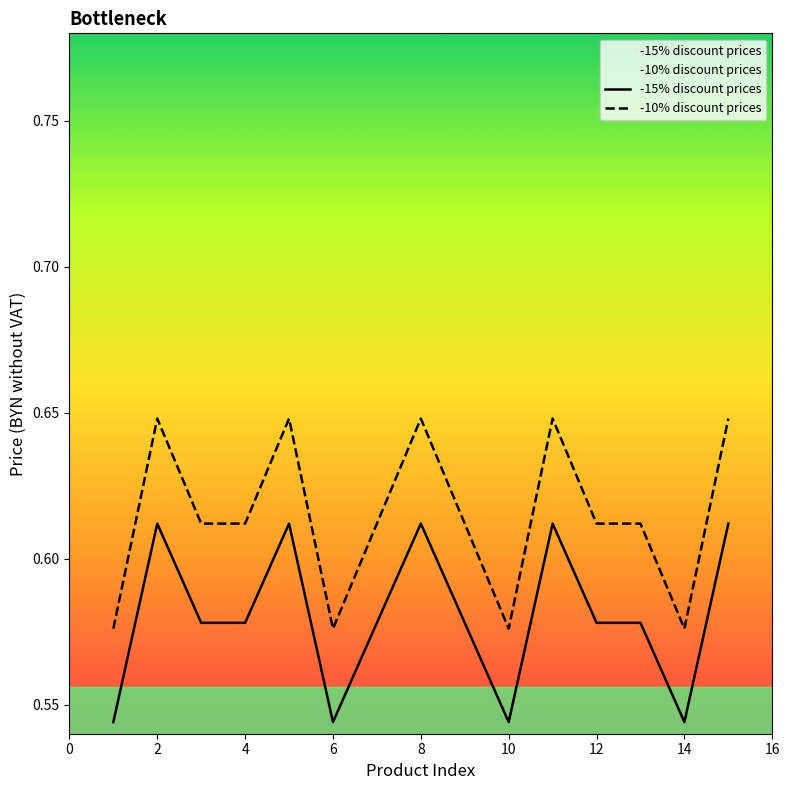

The chart shows a value of 0.6 at 13. True or false?

True